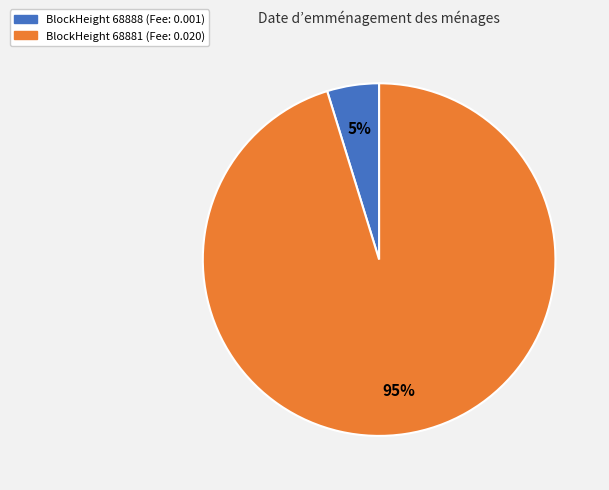

How many slices are in this pie chart?

2